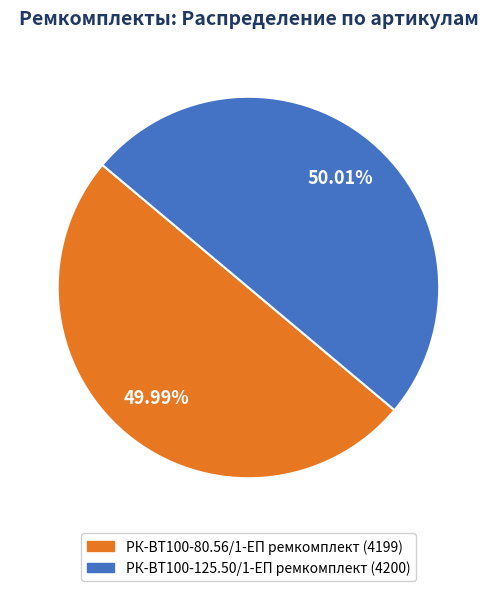

Approximately how many times larger is the value at РК-ВТ100-125.50/1-ЕП ремкомплект compared to РК-ВТ100-80.56/1-ЕП ремкомплект?

1.0